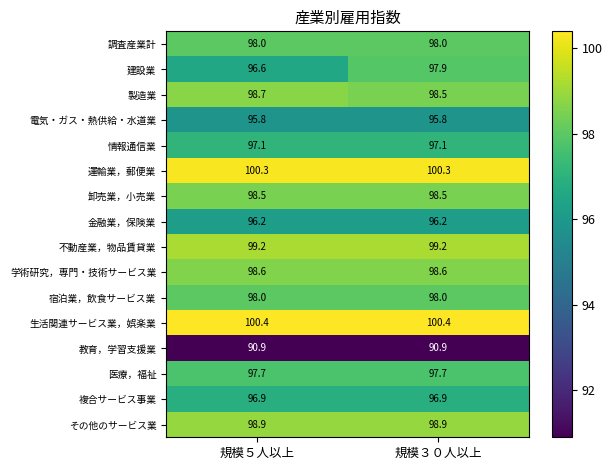

What is the minimum value shown in the chart?

90.9